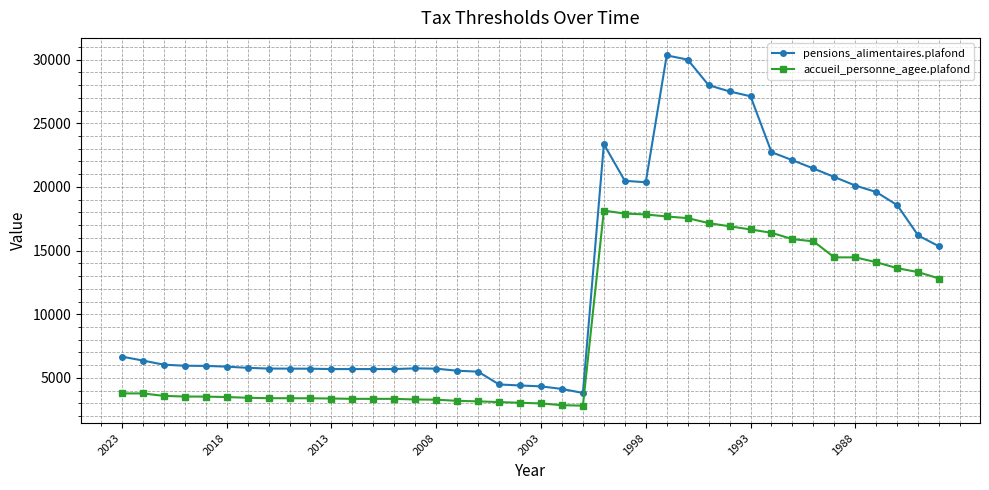

What are all the series names shown in the legend?

pensions_alimentaires.plafond, accueil_personne_agee.plafond